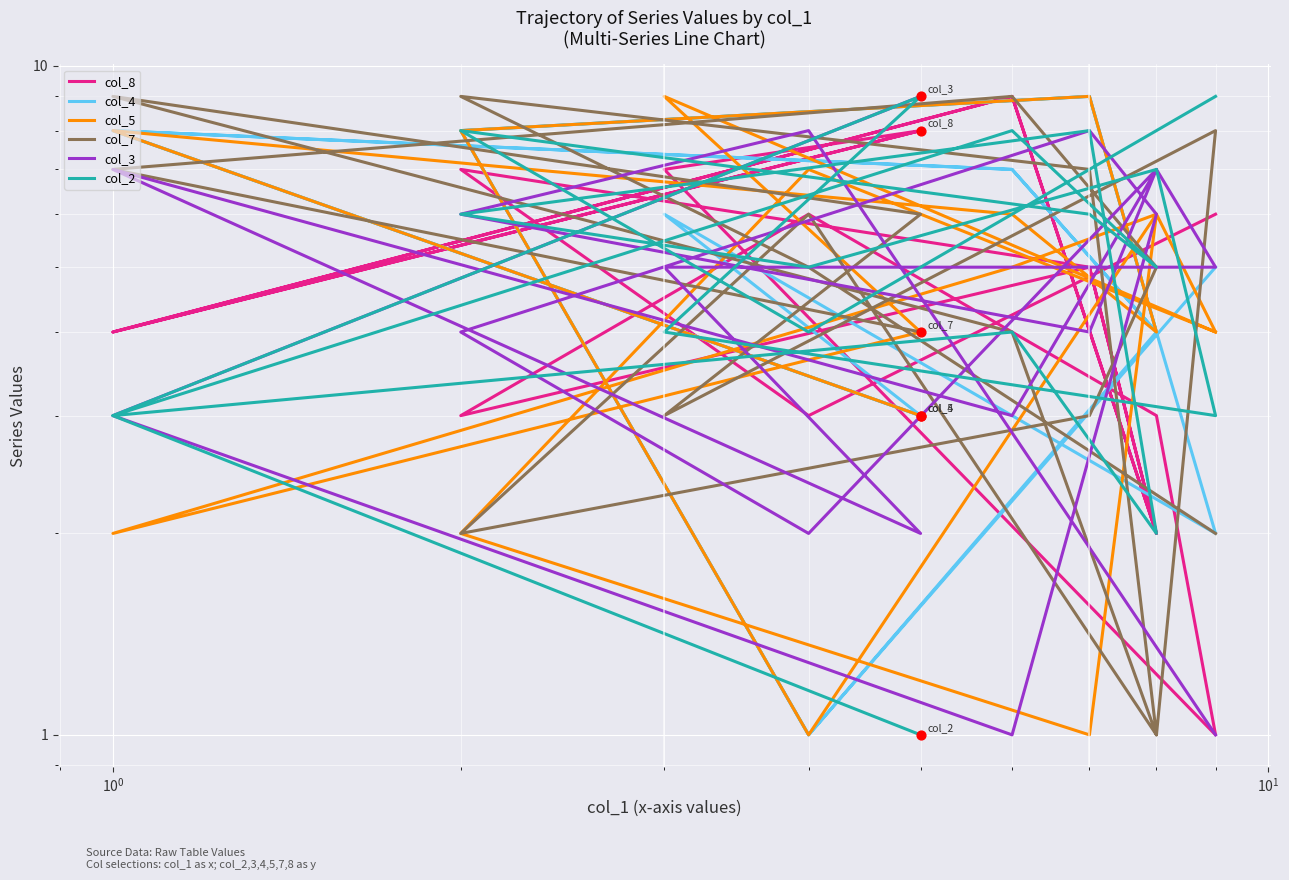

Which series has the largest total across all categories?

col_4